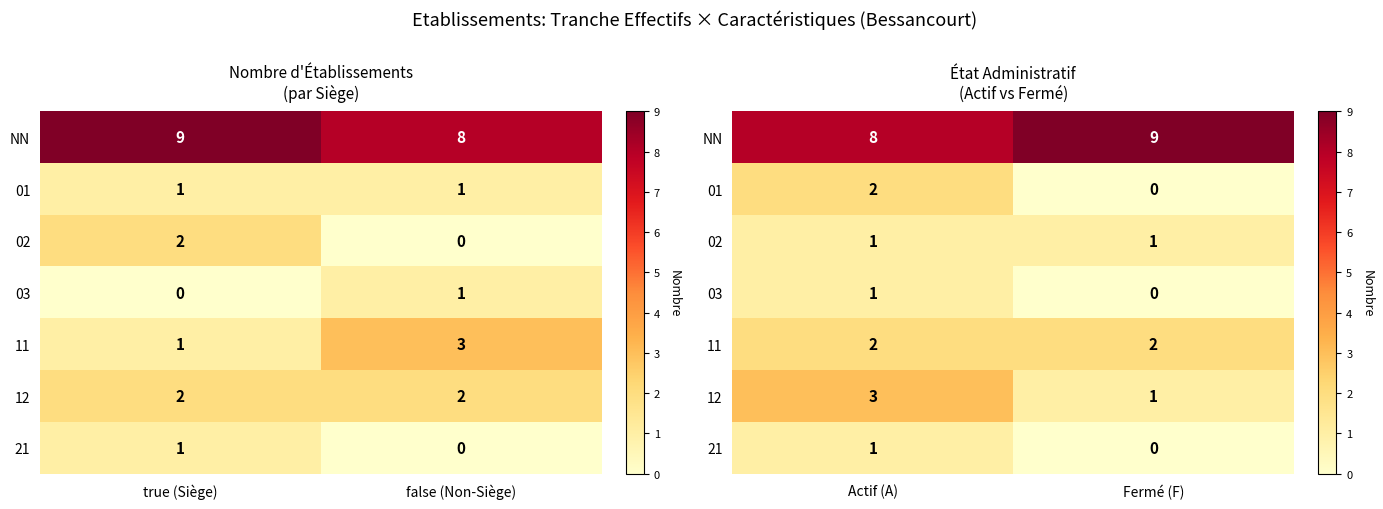

Rank the series at Actif (A) from highest to lowest value.

NN, 12, 01, 11, 02, 03, 21